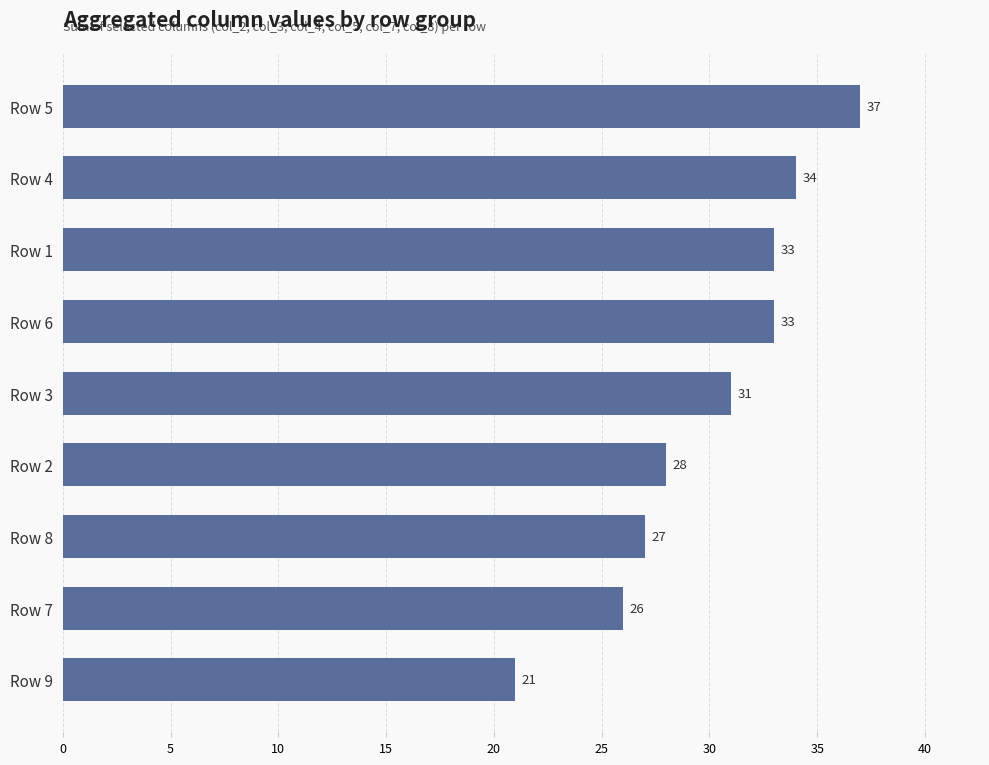

Which has a higher value, Row 5 or Row 1?

Row 5